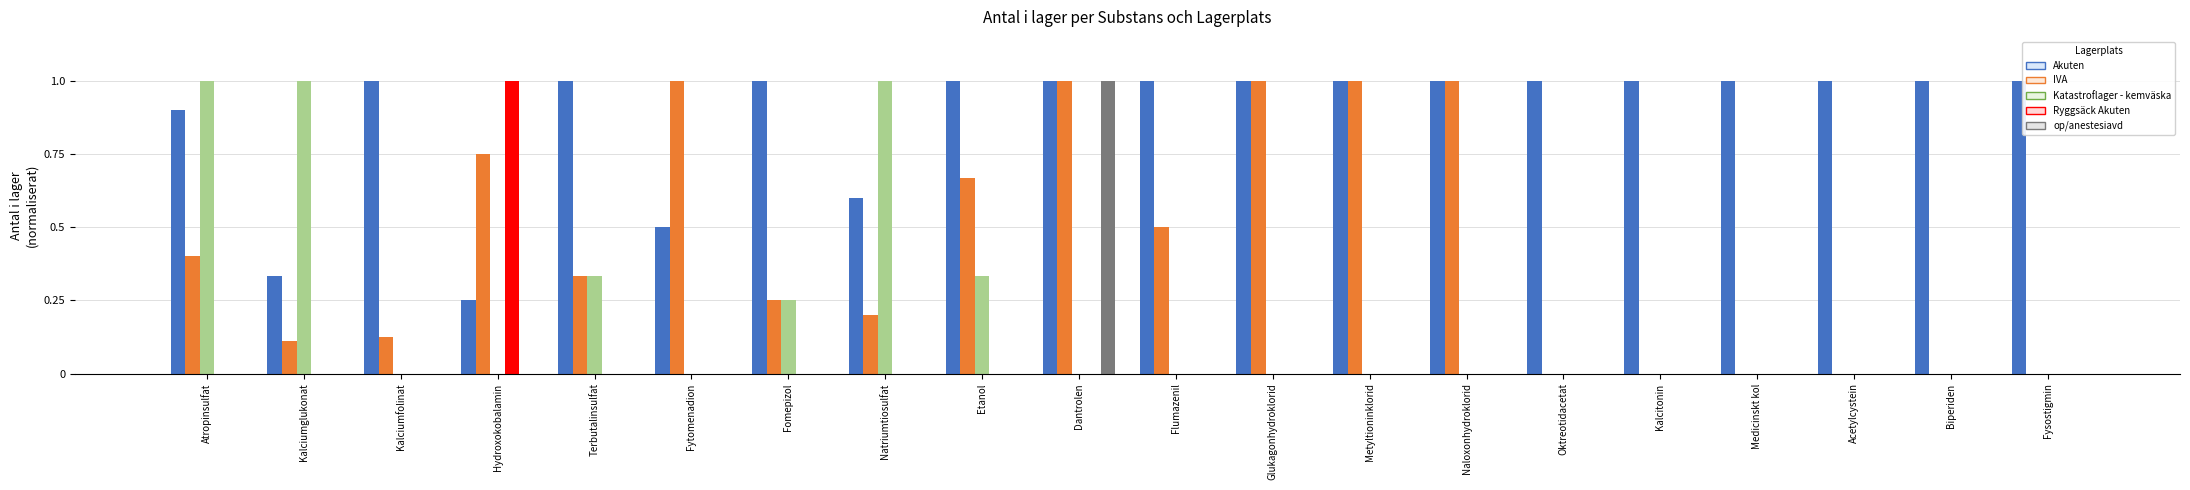

What is the sum of all IVA values?

8.3